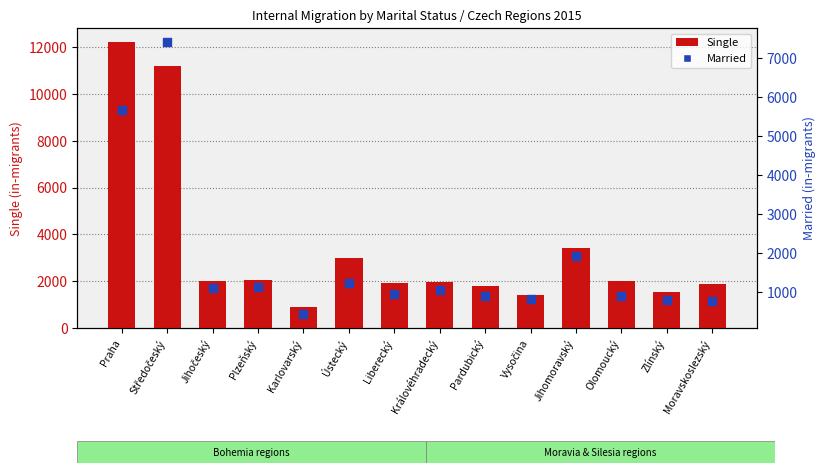

Which series contains the highest Y value?

Single